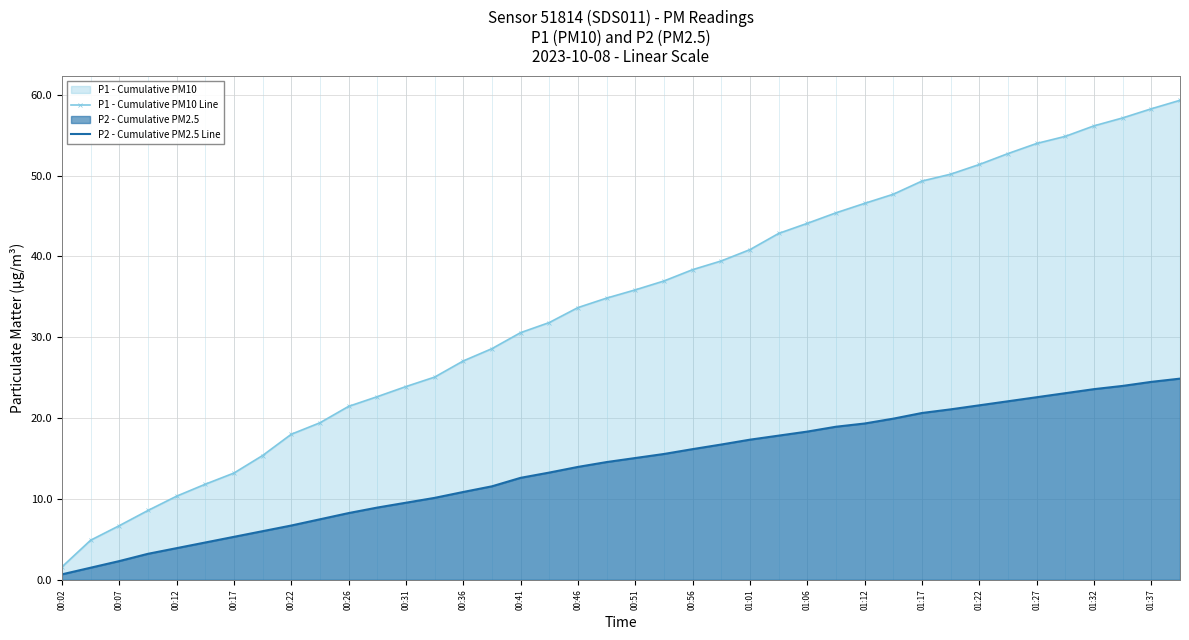

What is the difference between the highest and lowest values at 00:51?

20.8